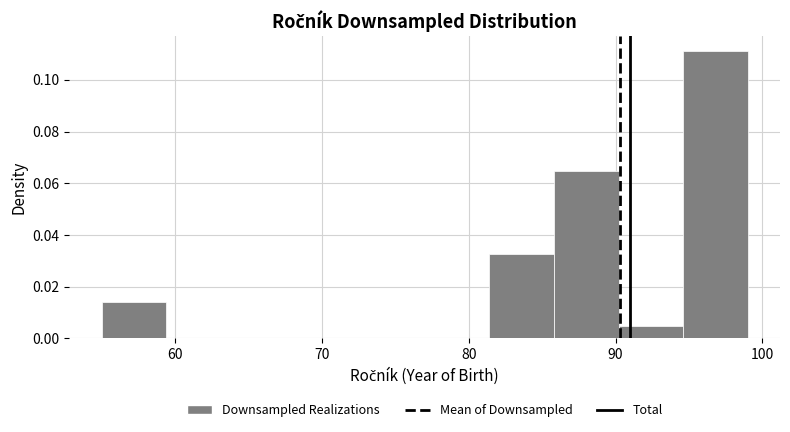

How tall is the bar that spans 90.2 to 94.6 on the x-axis? Neither the bar edges nor the heights are printed on the chart, so give them approximately, as read against the axes.

0.004